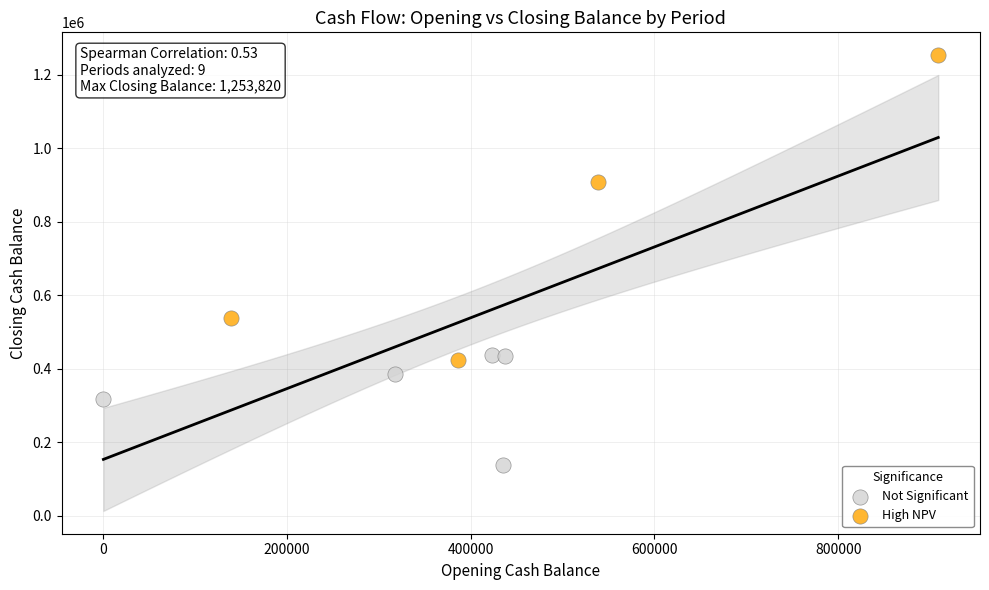

Which series contains the highest Y value?

High NPV